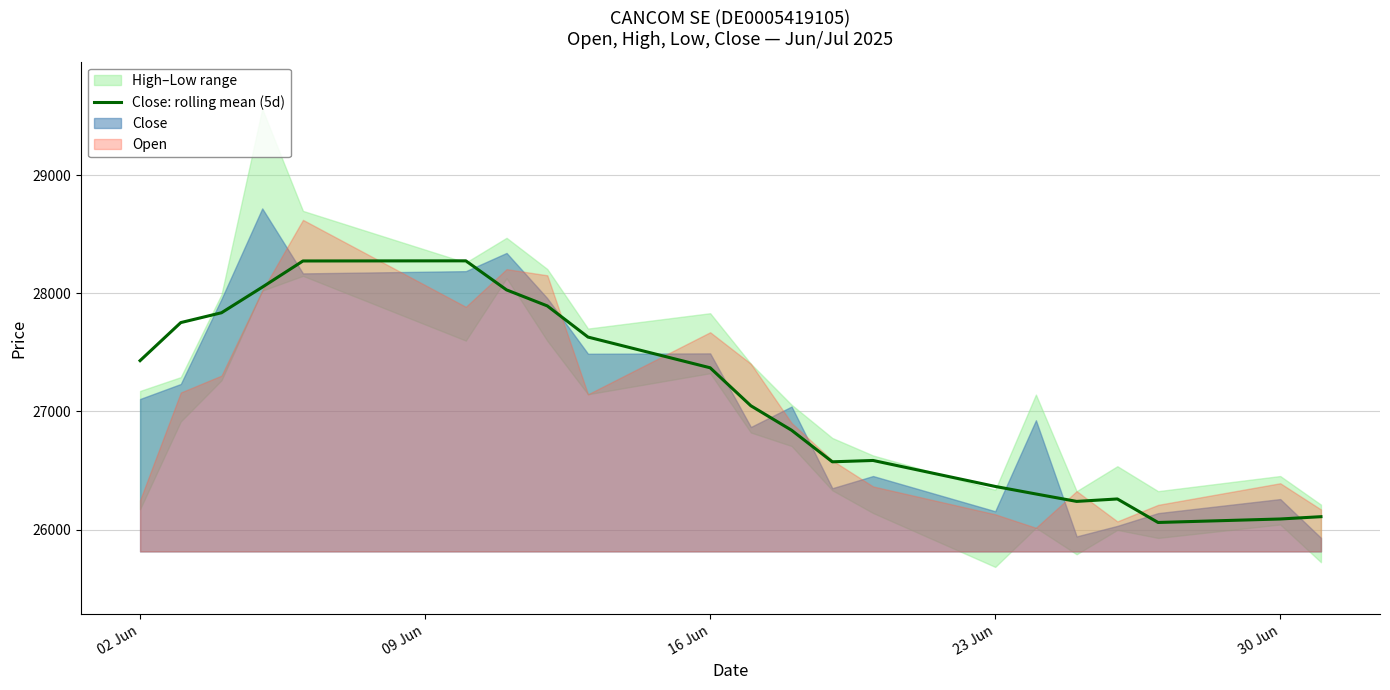

What is the lowest value of the Close: rolling mean (5d) series?

26060.0